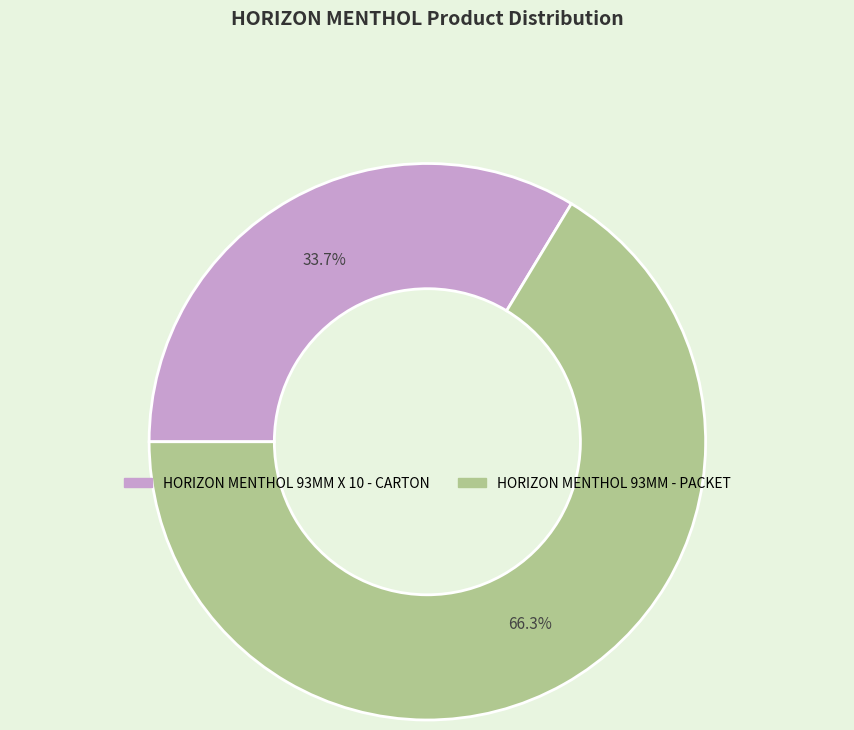

To the nearest percent, what is the average slice percentage?

50%